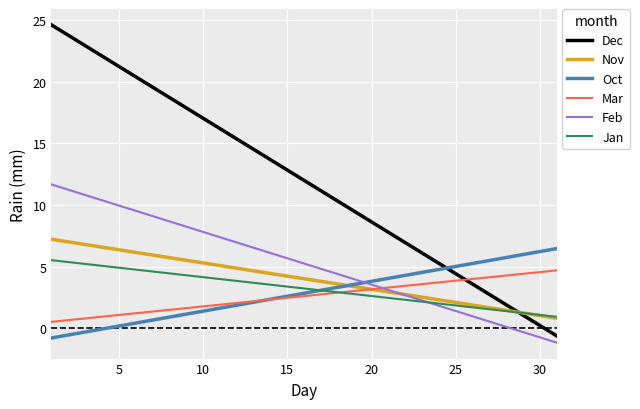

Which series has the largest total across all categories?

Dec